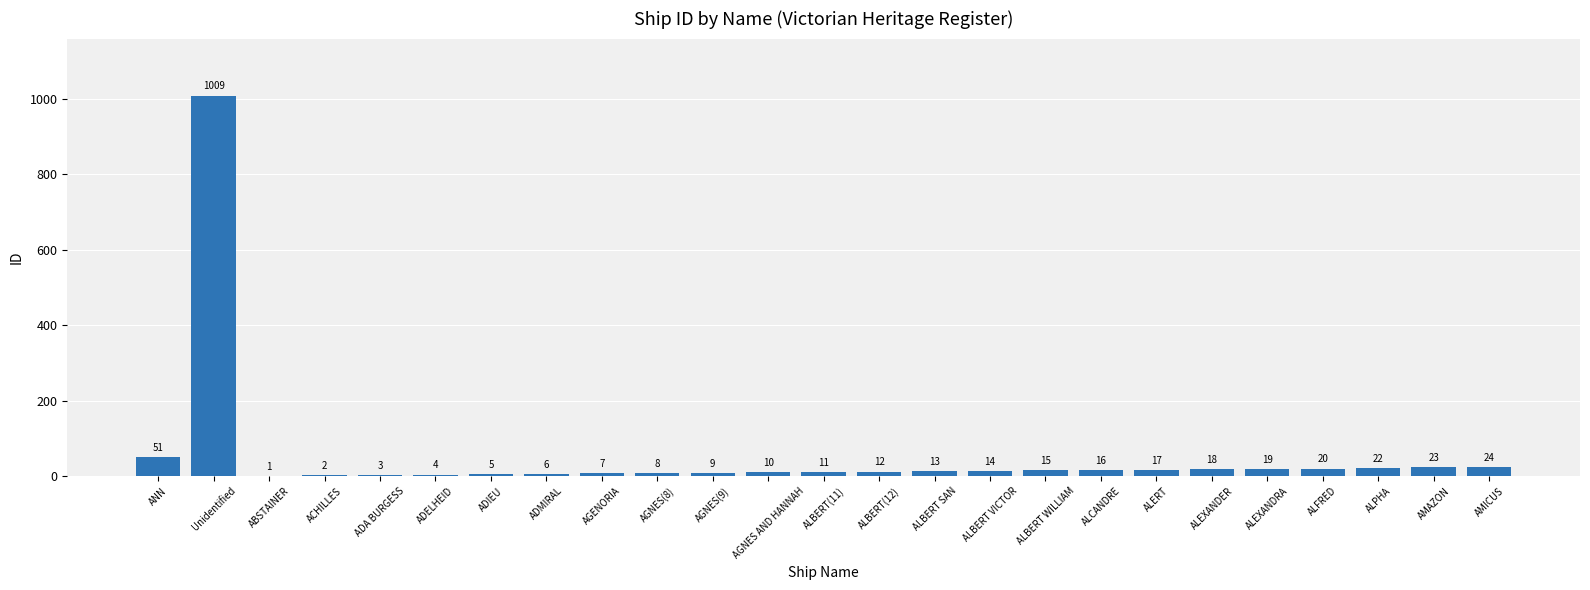

Approximately how many times larger is the value at AGNES(8) compared to ADA BURGESS?

2.7